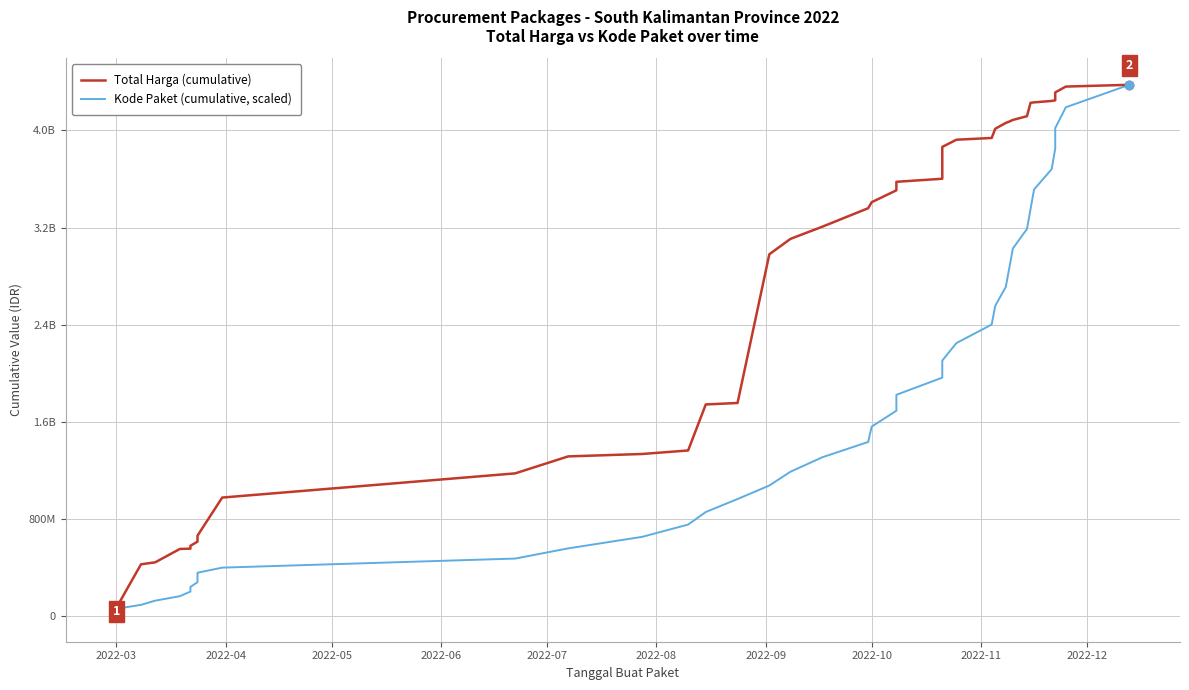

What is the label of the 34th point from the right?

2022-09